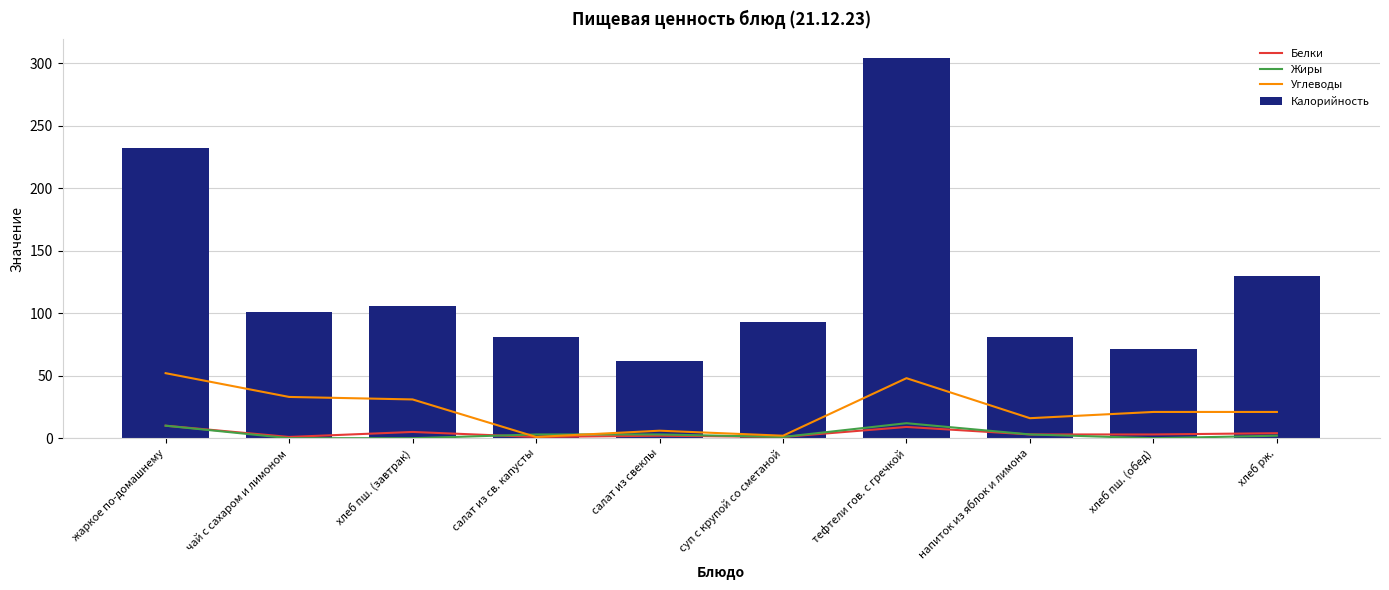

What is the label of the 5th bar from the right?

суп с крупой со сметаной